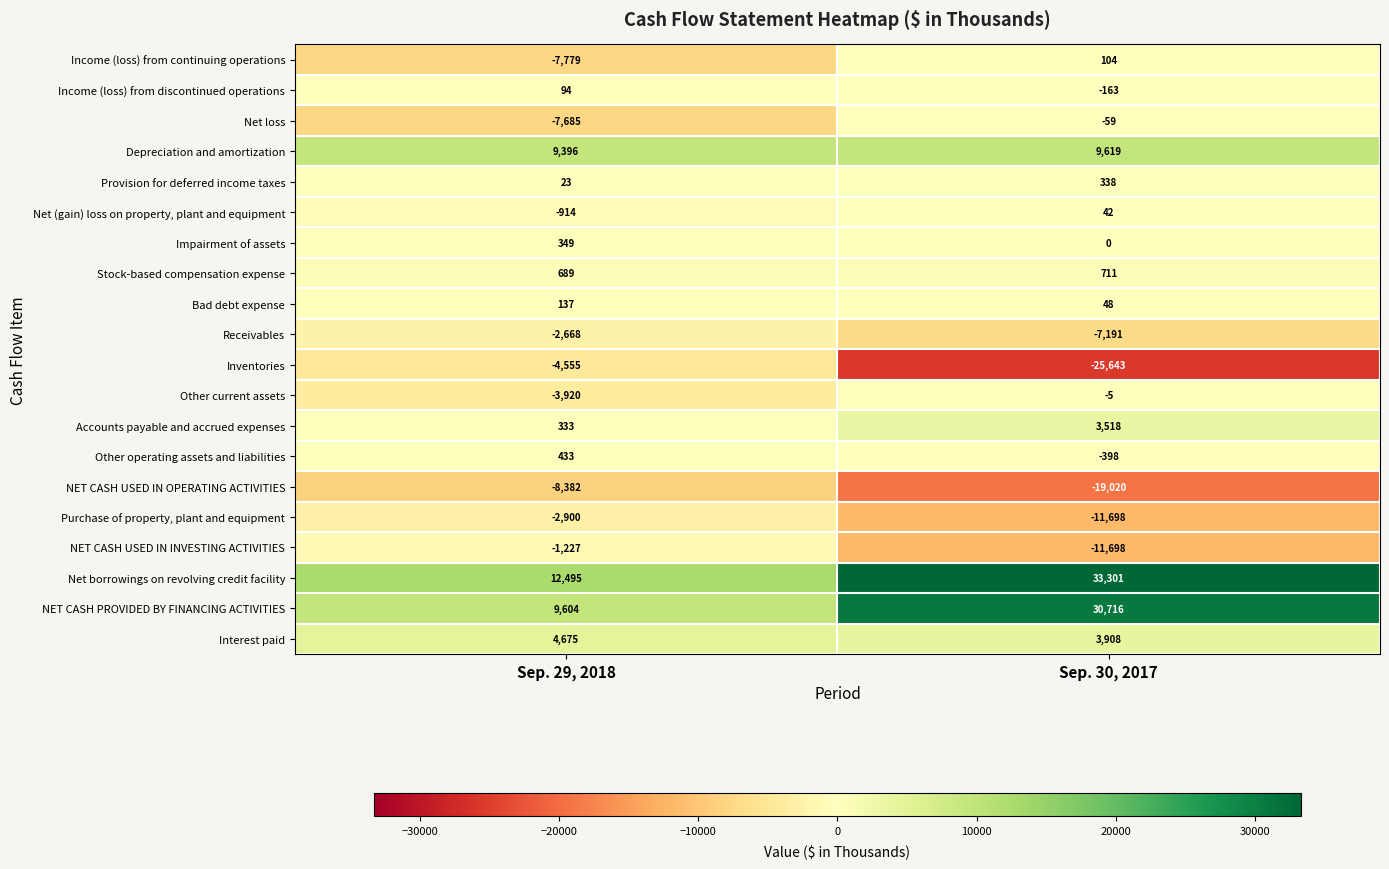

At which category is the sum across all series the highest?

Sep. 30, 2017